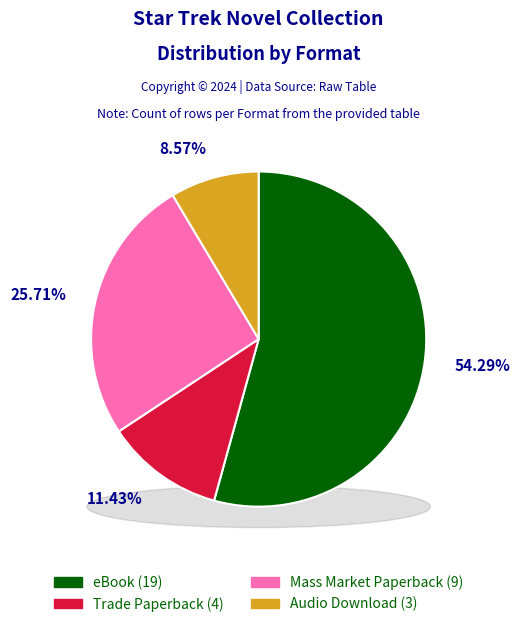

Is it true that Audio Download is 1% of the pie?

False